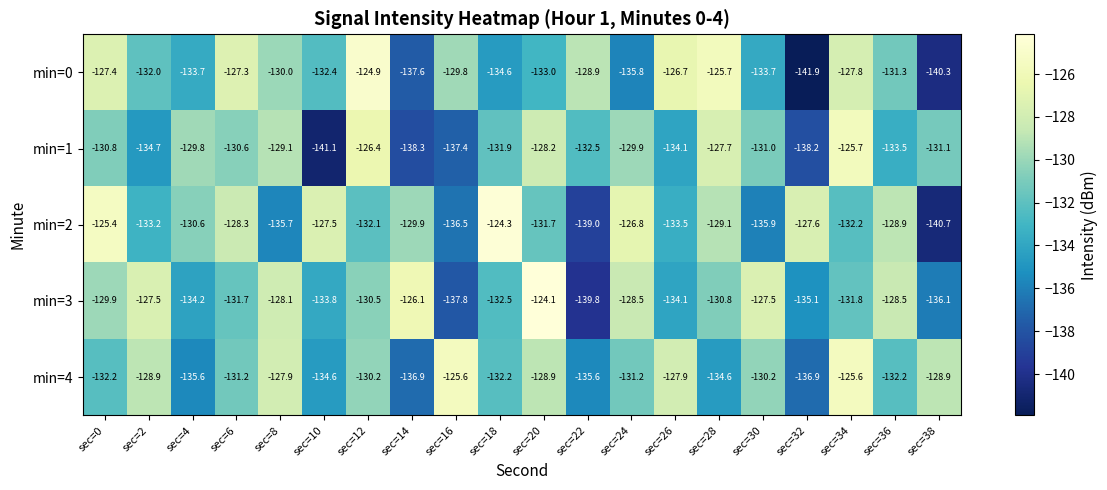

What is the greatest value displayed?

-124.1